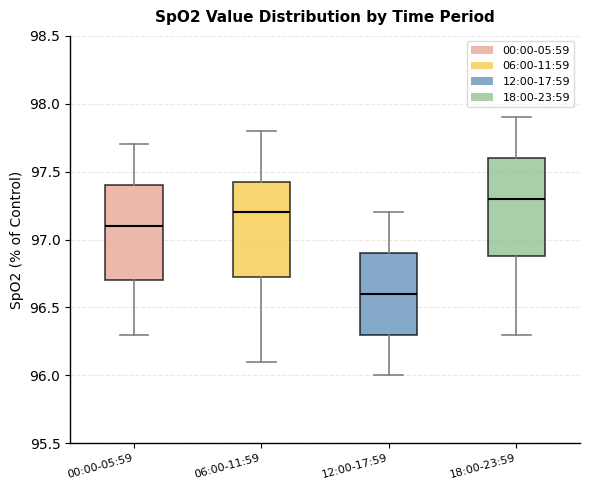

Reading left to right, read every box against the y-axis: the position of its median line, the range the box covers, and the ends of its whiskers. The values are not printed on the chart, so give them approximately, as read against the axis.

00:00-05:59: median 97.10, box 96.70 to 97.40, whiskers 96.30 to 97.70
06:00-11:59: median 97.20, box 96.75 to 97.45, whiskers 96.10 to 97.80
12:00-17:59: median 96.60, box 96.30 to 96.90, whiskers 96.00 to 97.20
18:00-23:59: median 97.30, box 96.90 to 97.60, whiskers 96.30 to 97.90